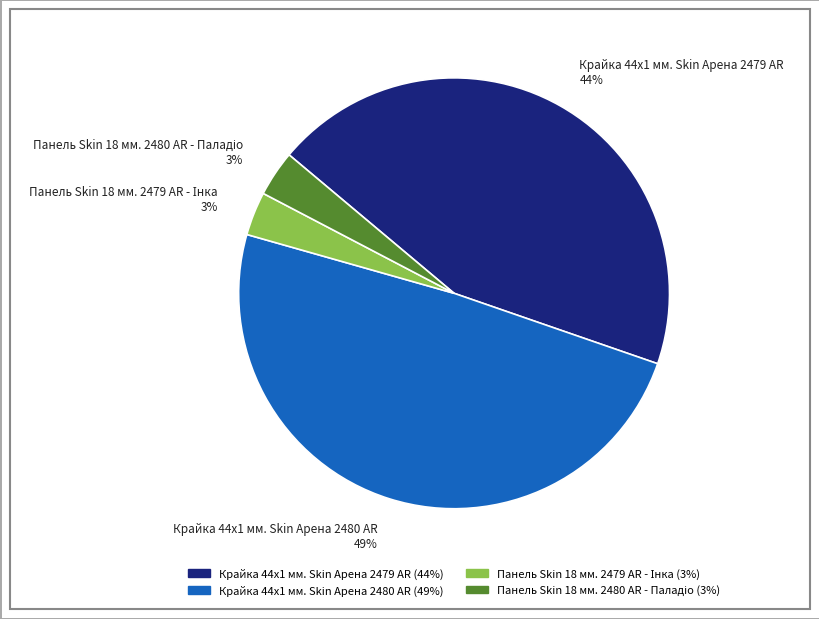

True or false: Крайка 44x1 мм. Skin Арена 2479 AR 44% accounts for 59% of the total.

False